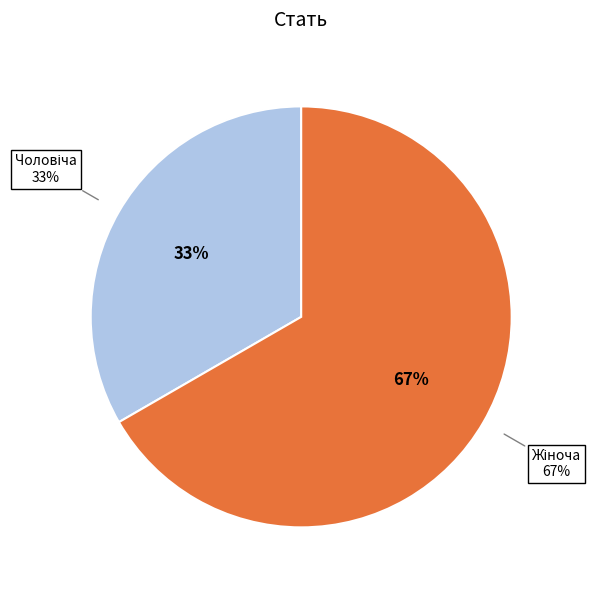

To the nearest percent, what is the combined percentage of Чоловіча and Жіноча?

100%